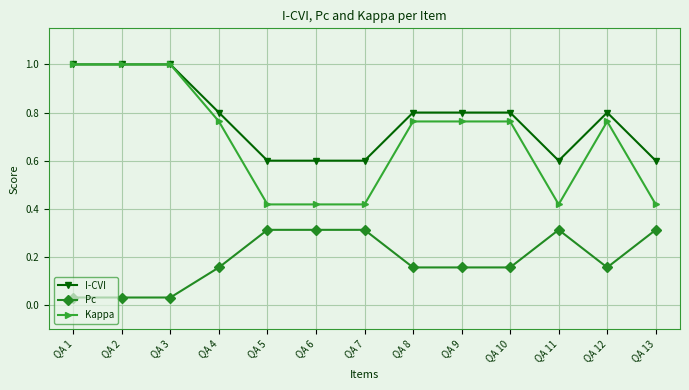

Between QA 4 and QA 7, which series saw the biggest shift?

Kappa